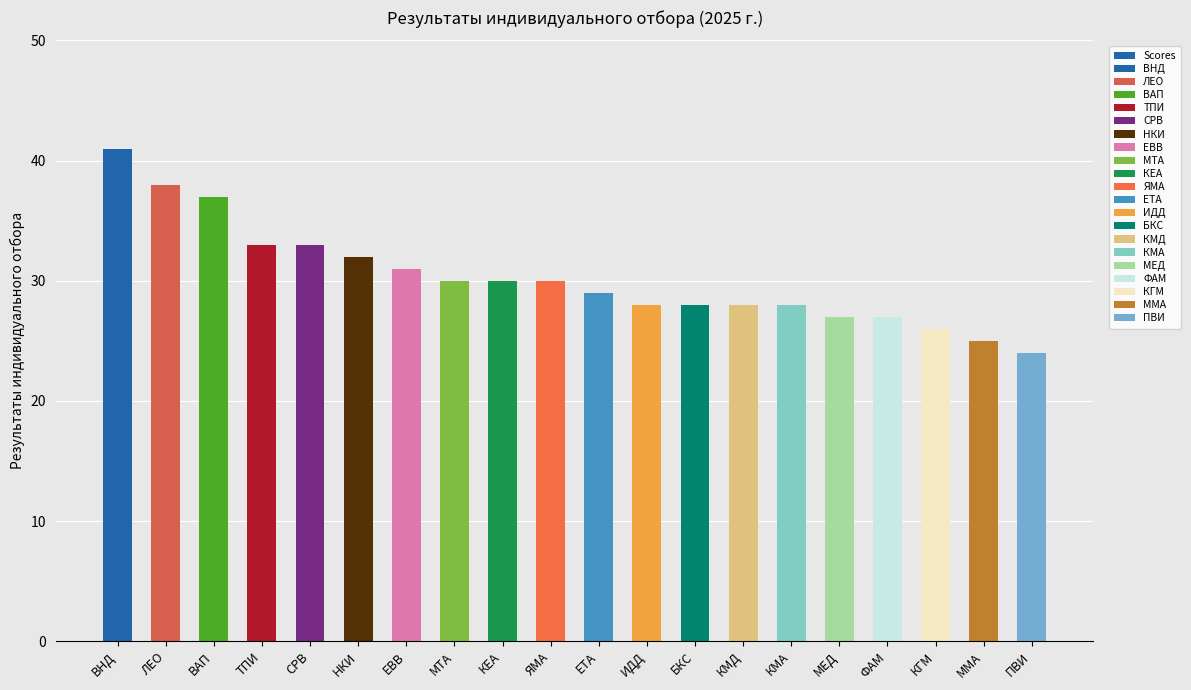

Reading right to left, transcribe all the data shown in this chart.

ПВИ=24	ММА=25	КГМ=26	ФАМ=27	МЕД=27	КМА=28	КМД=28	БКС=28	ИДД=28	ЕТА=29	ЯМА=30	КЕА=30	МТА=30	ЕВВ=31	НКИ=32	СРВ=33	ТПИ=33	ВАП=37	ЛЕО=38	ВНД=41